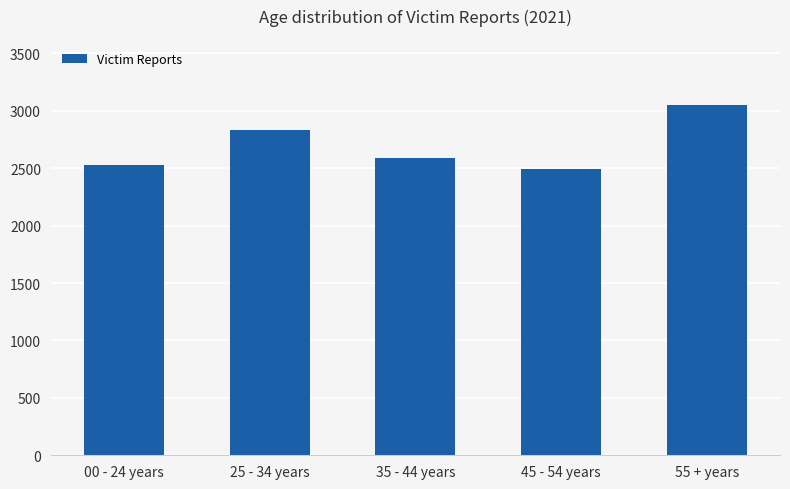

Which category has the highest value across all series?

55 + years